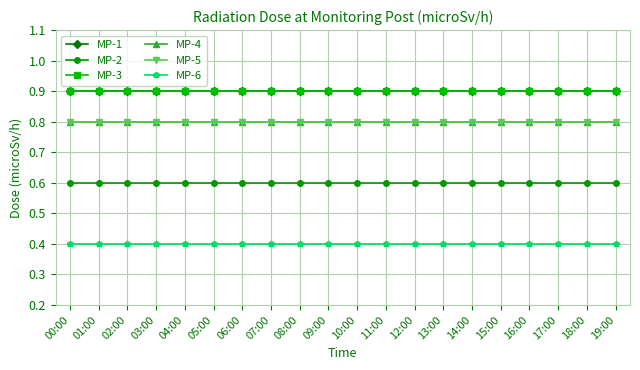

What position from the left is 15:00?

16